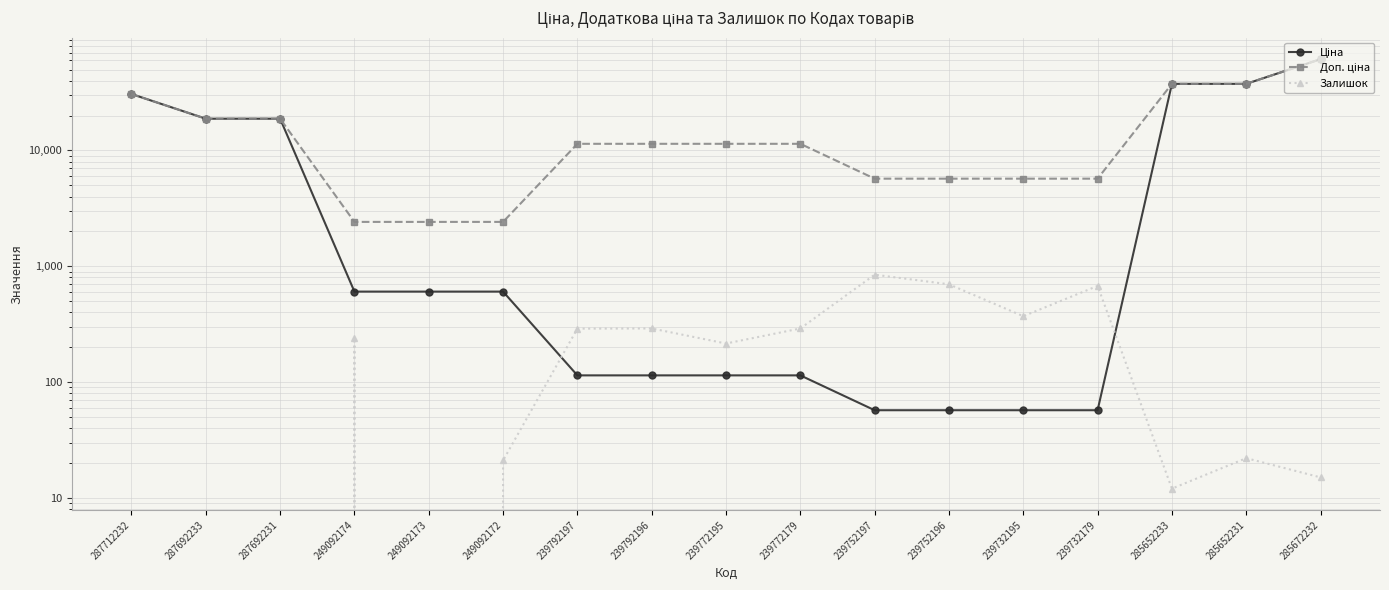

True or false: Ціна and Доп. ціна intersect in this chart.

False